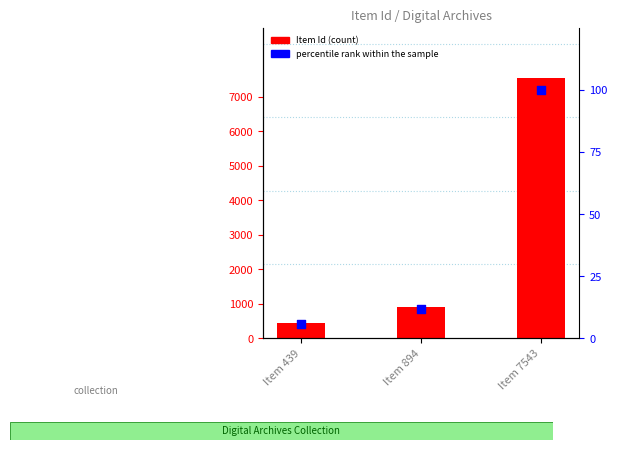

Which series has the widest spread of Y values?

Item Id